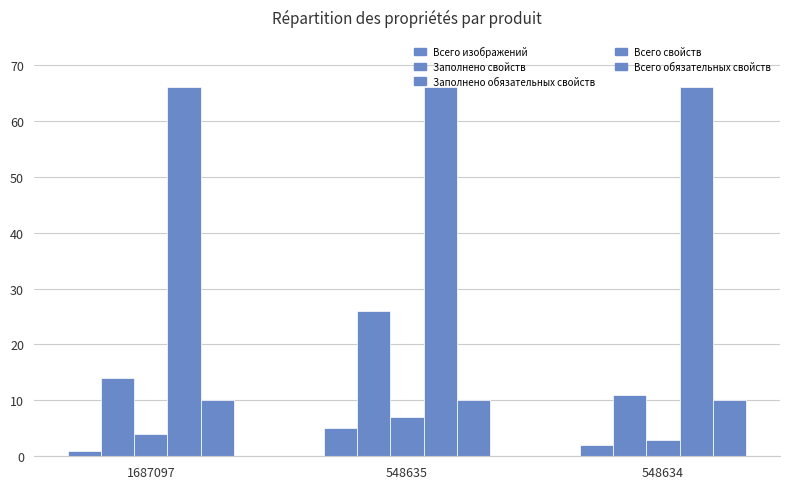

What is the value of the Всего обязательных свойств bar at the 1st from the left?

10